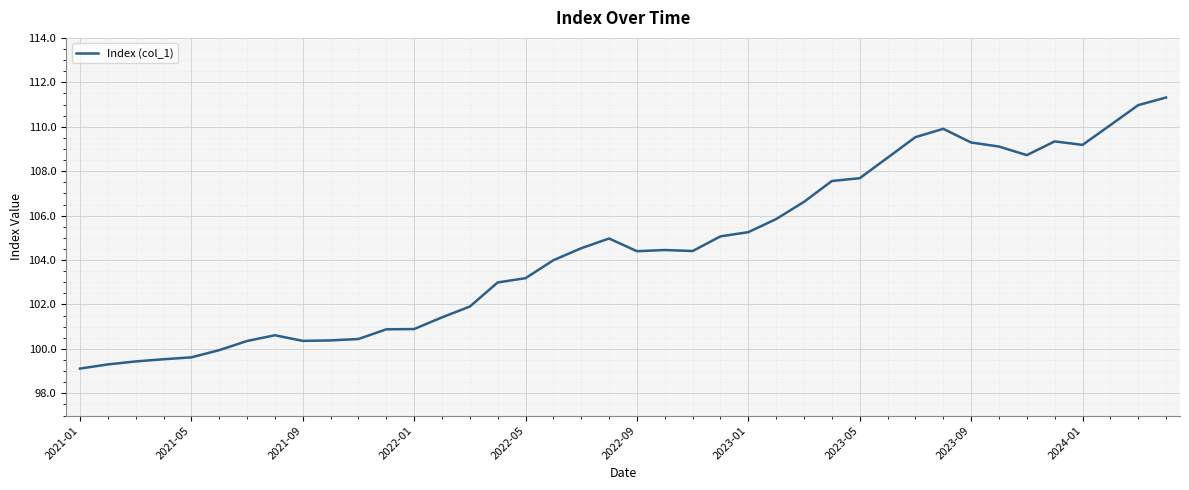

What is the difference between the maximum and minimum values?

12.2